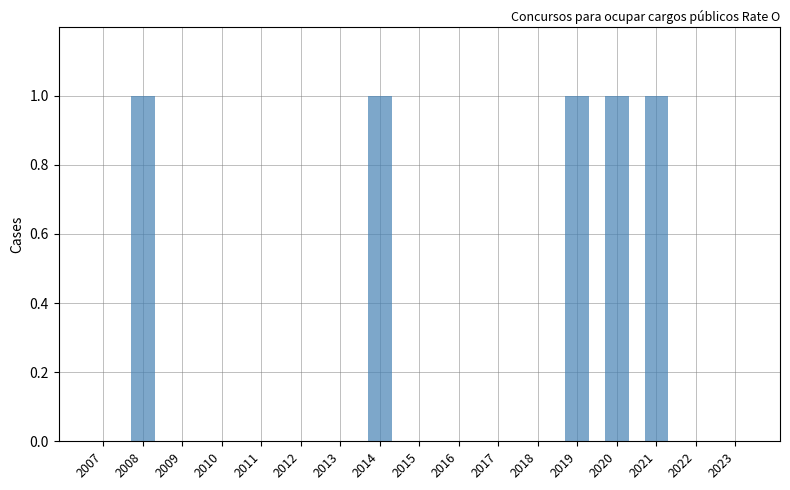

What is the difference between the values at 2012 and 2020?

1